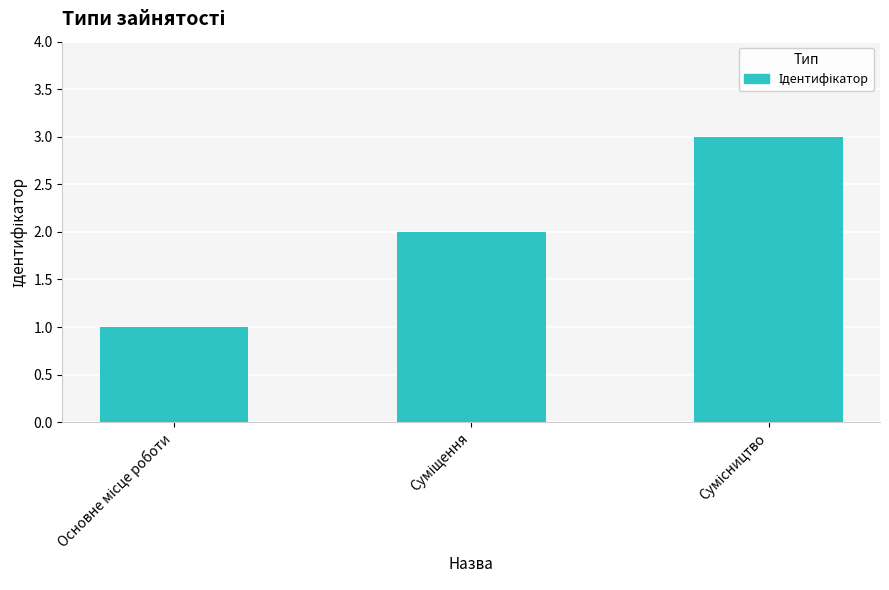

How many bars are there in total?

3